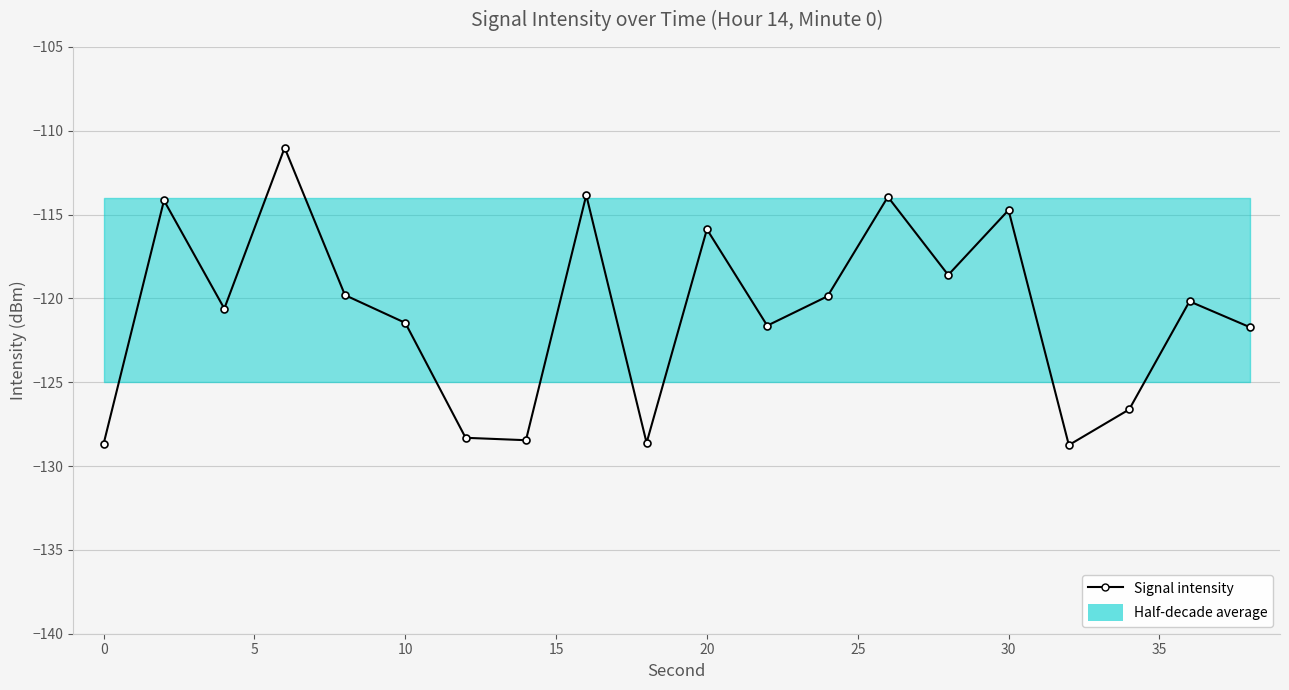

What is the minimum value shown in the chart?

-128.7